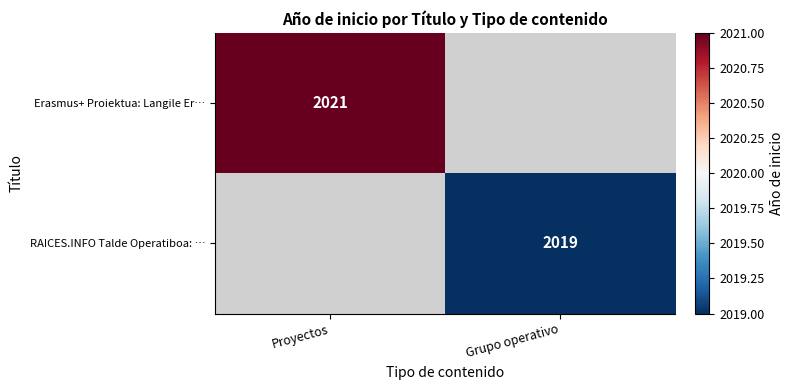

Between Grupo operativo and Proyectos, which is larger?

Proyectos